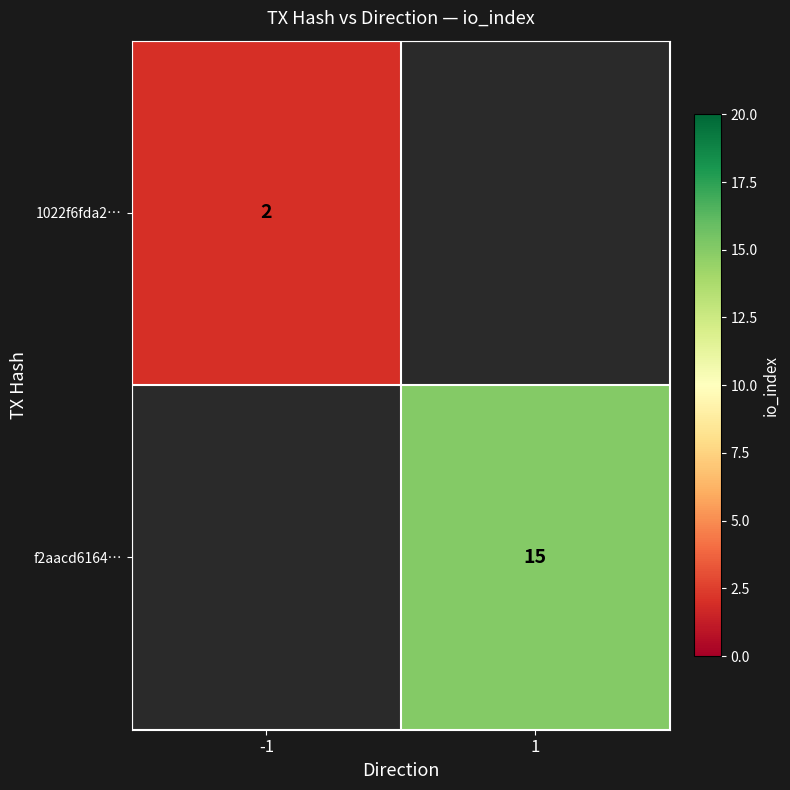

The value of 1022f6fda2… at -1 is 1. True or false?

False